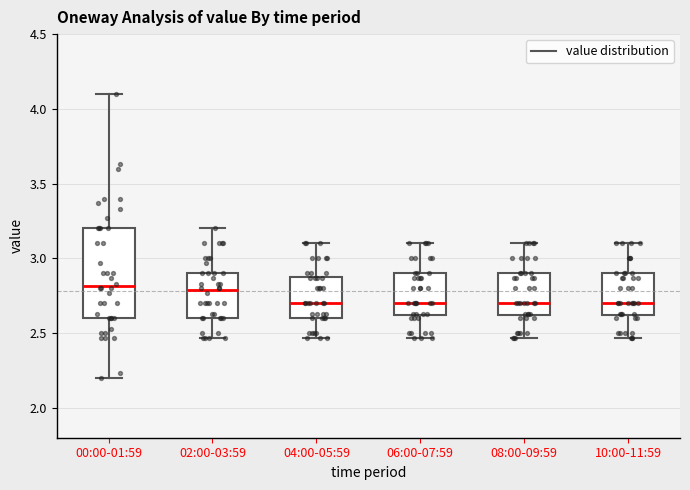

Reading left to right, transcribe this box plot: for each box, give where its median line is, the range the box spans, and where its two whiskers end, as read against the y-axis. The values are not printed on the chart, so give them approximately, as read against the axis.

00:00-01:59: median 2.80, box 2.60 to 3.20, whiskers 2.20 to 4.10
02:00-03:59: median 2.80, box 2.60 to 2.90, whiskers 2.45 to 3.20
04:00-05:59: median 2.70, box 2.60 to 2.90, whiskers 2.45 to 3.10
06:00-07:59: median 2.70, box 2.60 to 2.90, whiskers 2.45 to 3.10
08:00-09:59: median 2.70, box 2.60 to 2.90, whiskers 2.45 to 3.10
10:00-11:59: median 2.70, box 2.60 to 2.90, whiskers 2.45 to 3.10